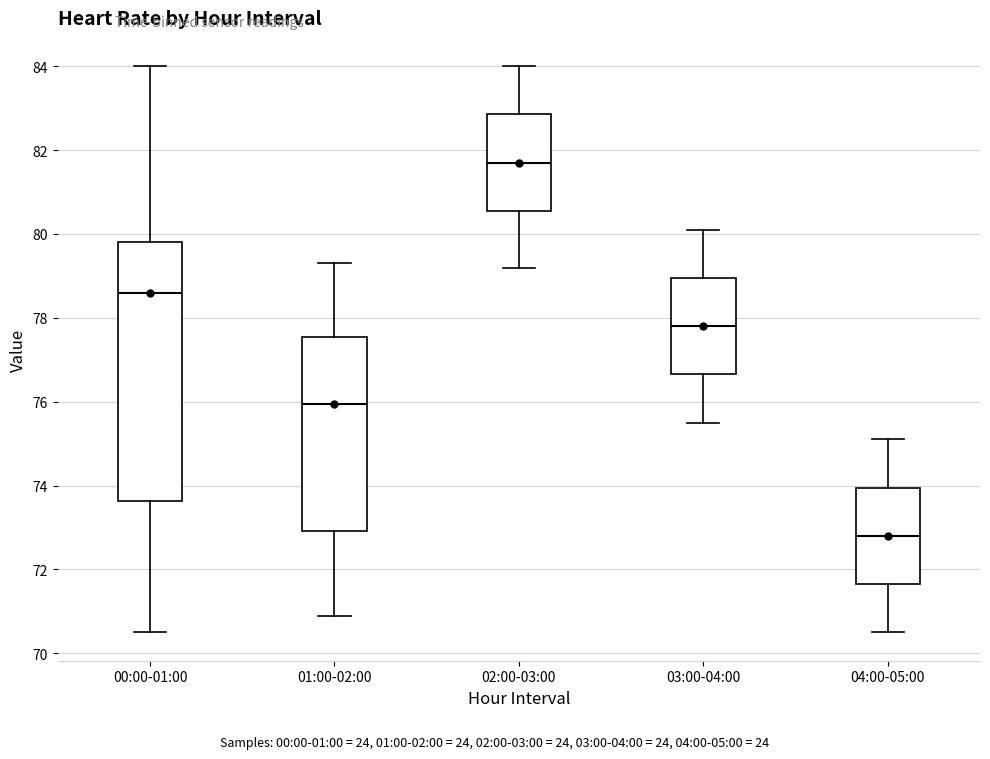

Which box has the highest median line?

02:00-03:00